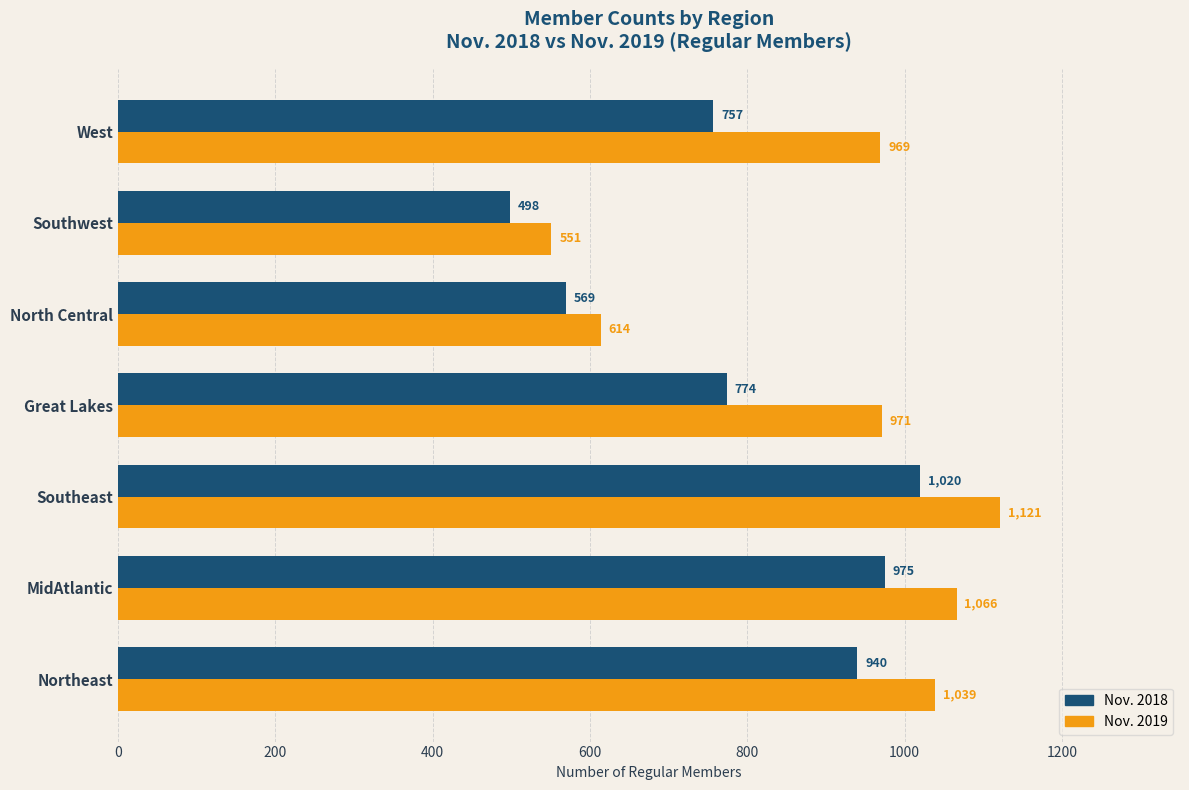

What is the difference between the highest and lowest values at Northeast?

99